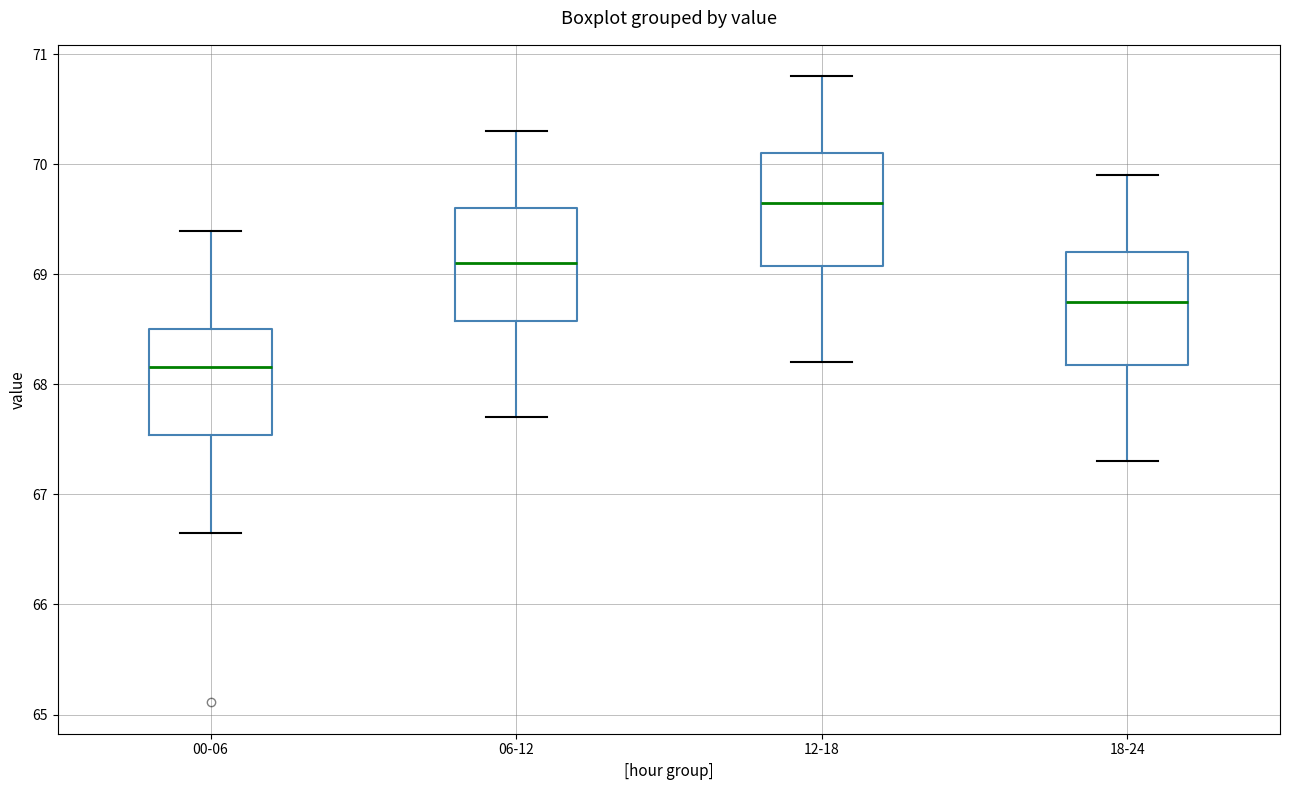

Which box's median line is the lowest?

00-06